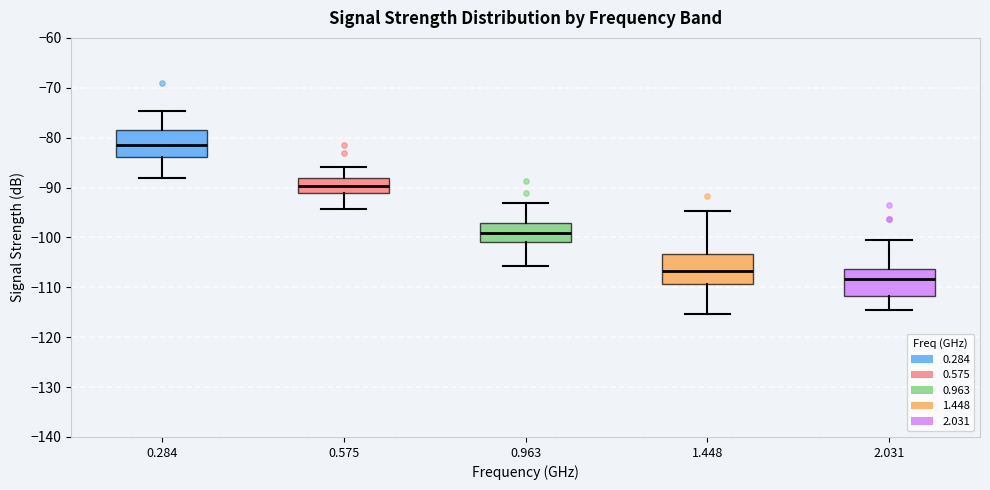

Reading left to right, transcribe this box plot: for each box, give where its median line is, the range the box spans, and where its two whiskers end, as read against the y-axis. The values are not printed on the chart, so give them approximately, as read against the axis.

0.284: median -81, box -84 to -78, whiskers -88 to -75
0.575: median -90, box -91 to -88, whiskers -94 to -86
0.963: median -99, box -101 to -97, whiskers -106 to -93
1.448: median -107, box -109 to -103, whiskers -115 to -95
2.031: median -108, box -112 to -106, whiskers -114 to -101